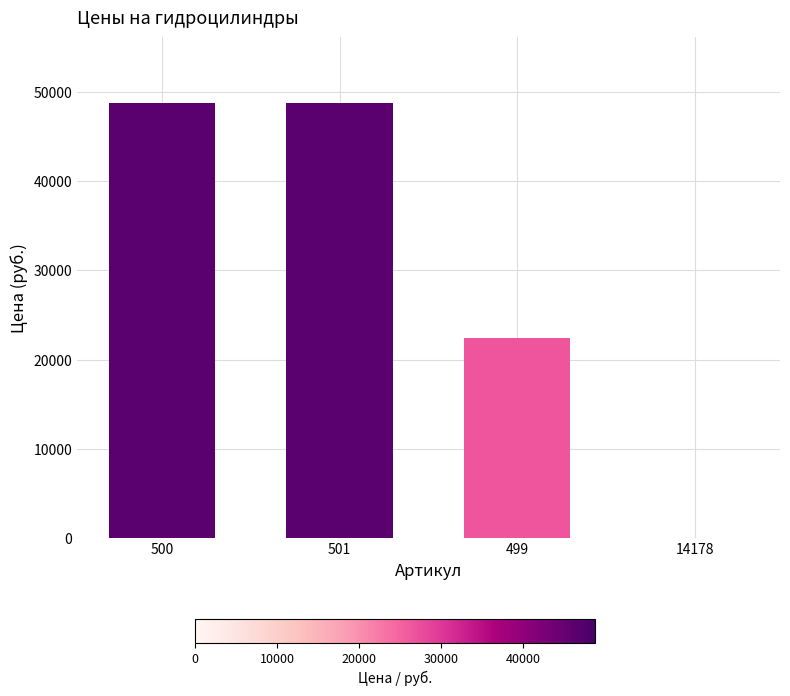

Is it true that the value at 499 is 31282?

False